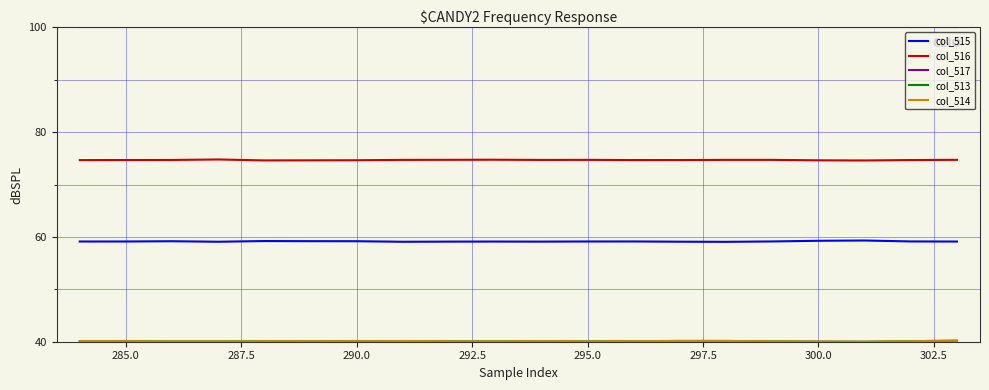

True or false: col_515 has more than 2 points higher than both neighbors.

True